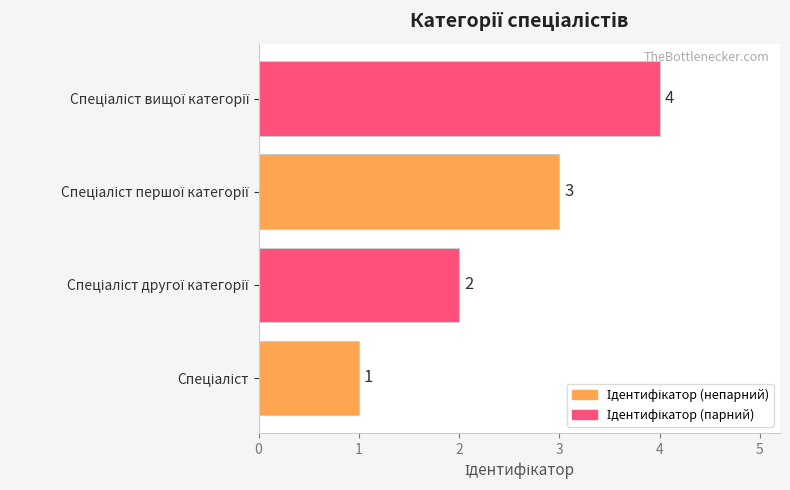

Does the chart contain any negative values?

No